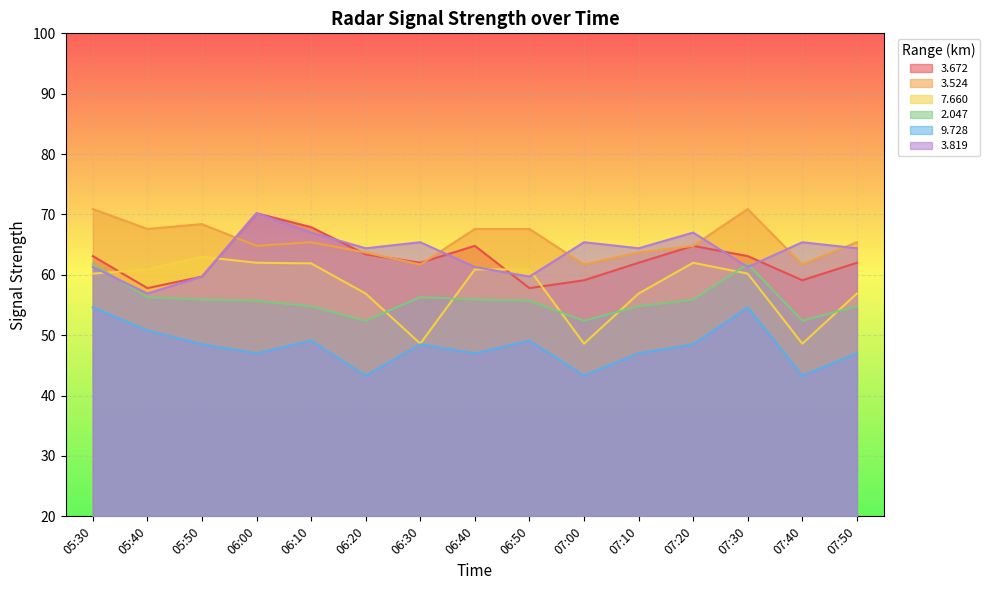

What is the difference between the   9.728 values at 06:20 and 06:50?

5.8